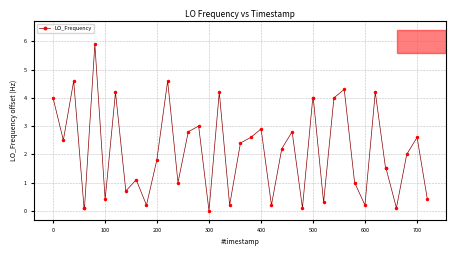

True or false: there are more than 2 points higher than both neighbors.

True